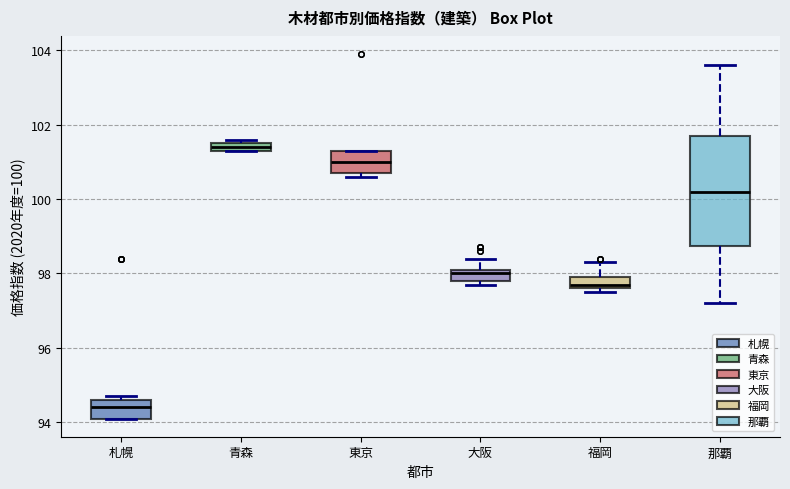

Which box has the highest median line?

青森